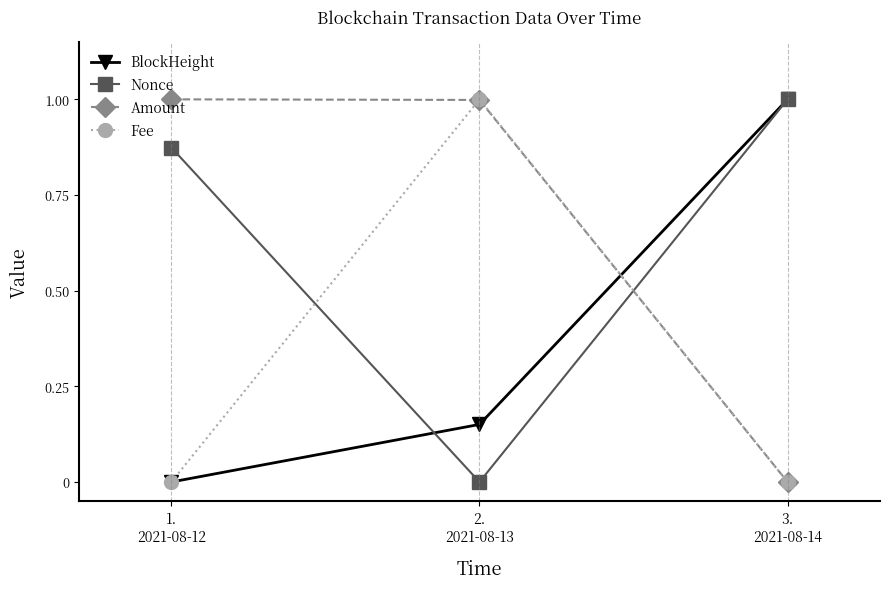

What is the maximum value shown in the chart?

1.0